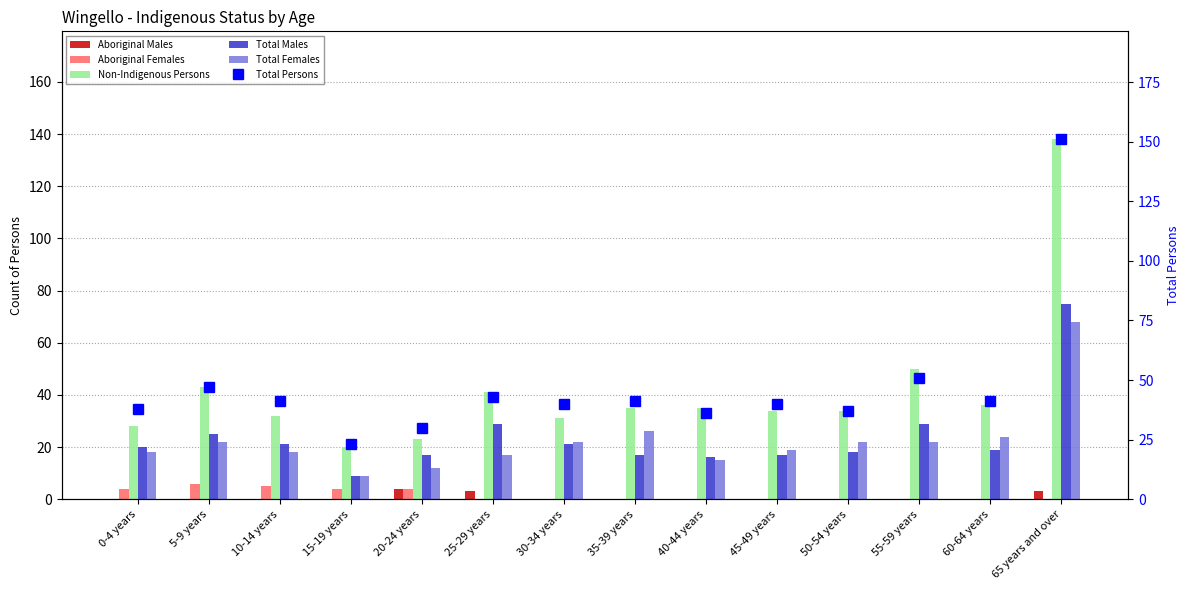

Are the bars grouped side by side (vs. stacked)?

Yes